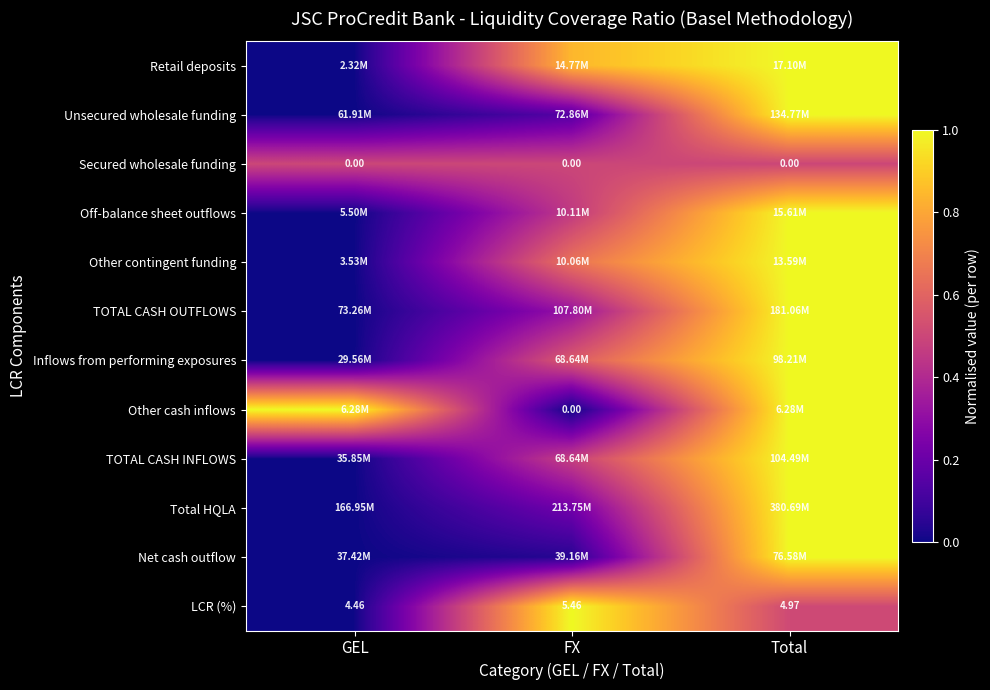

Which label corresponds to the largest value in the chart?

Total